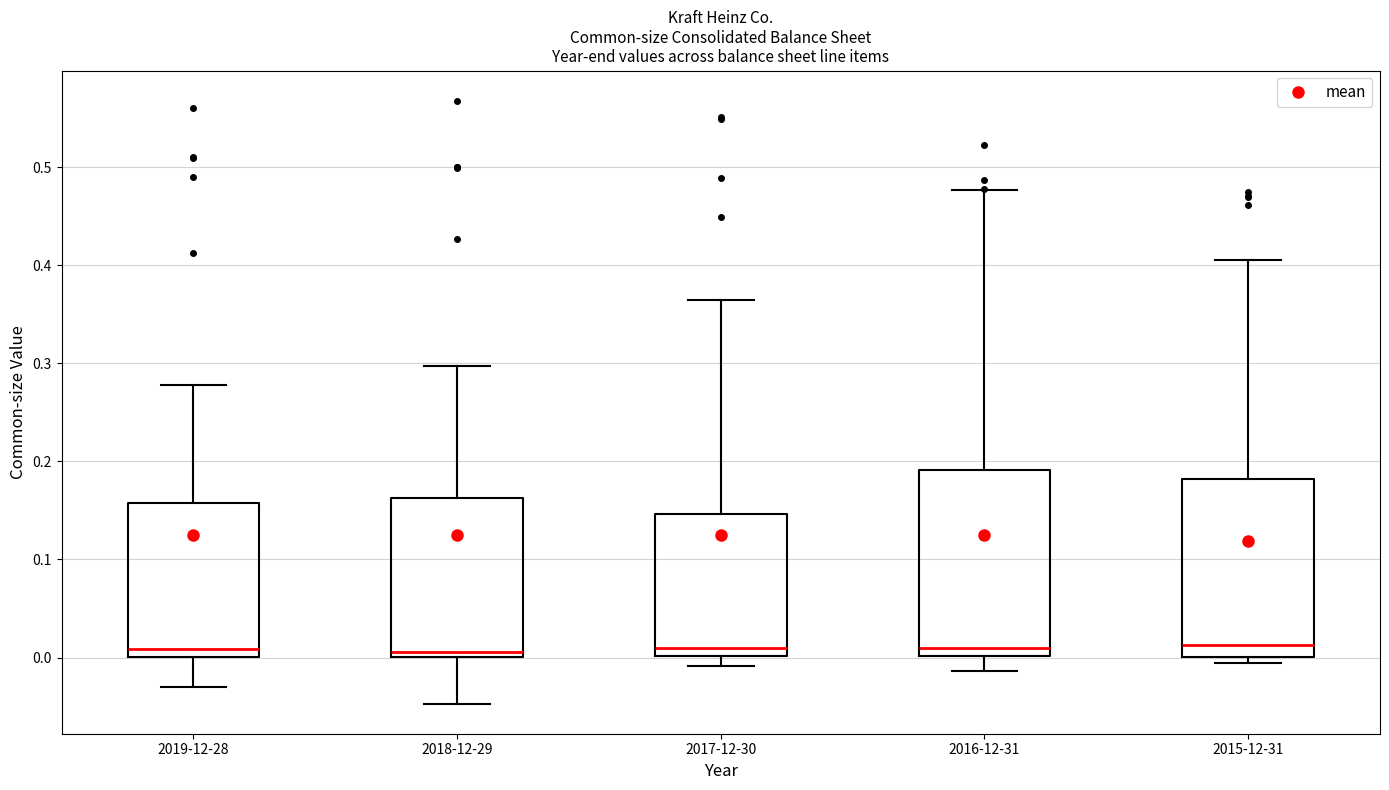

Reading left to right, transcribe this box plot: for each box, give where its median line is, the range the box spans, and where its two whiskers end, as read against the y-axis. The values are not printed on the chart, so give them approximately, as read against the axis.

2019-12-28: median 0.01, box 0.00 to 0.16, whiskers -0.03 to 0.28
2018-12-29: median 0.01, box 0.00 to 0.16, whiskers -0.05 to 0.30
2017-12-30: median 0.01, box 0.00 to 0.15, whiskers -0.01 to 0.36
2016-12-31: median 0.01, box 0.00 to 0.19, whiskers -0.01 to 0.48
2015-12-31: median 0.01, box 0.00 to 0.18, whiskers -0.01 to 0.41